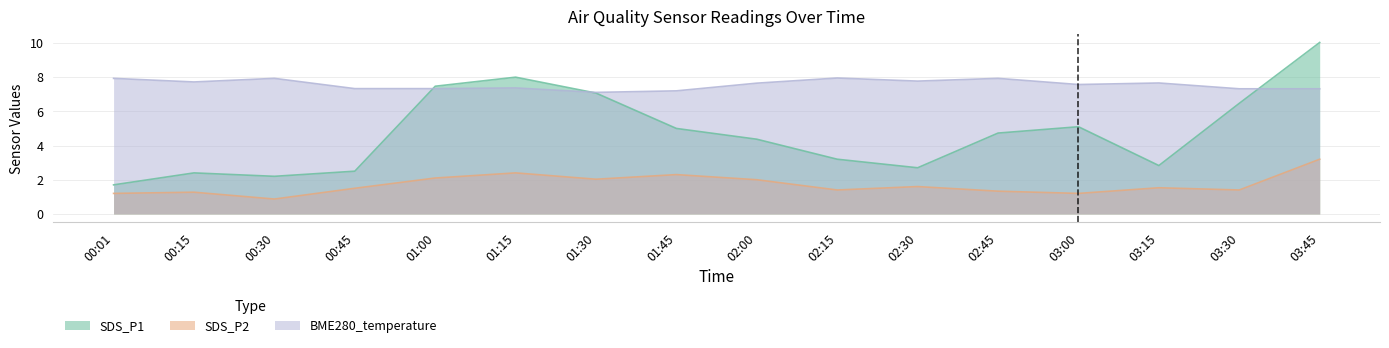

How many values in the SDS_P1 series exceed 4?

9